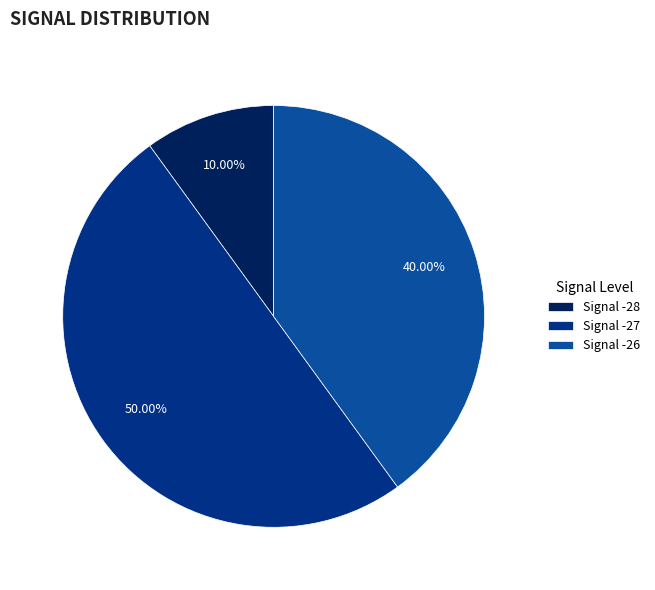

Count the number of slices in the pie.

3